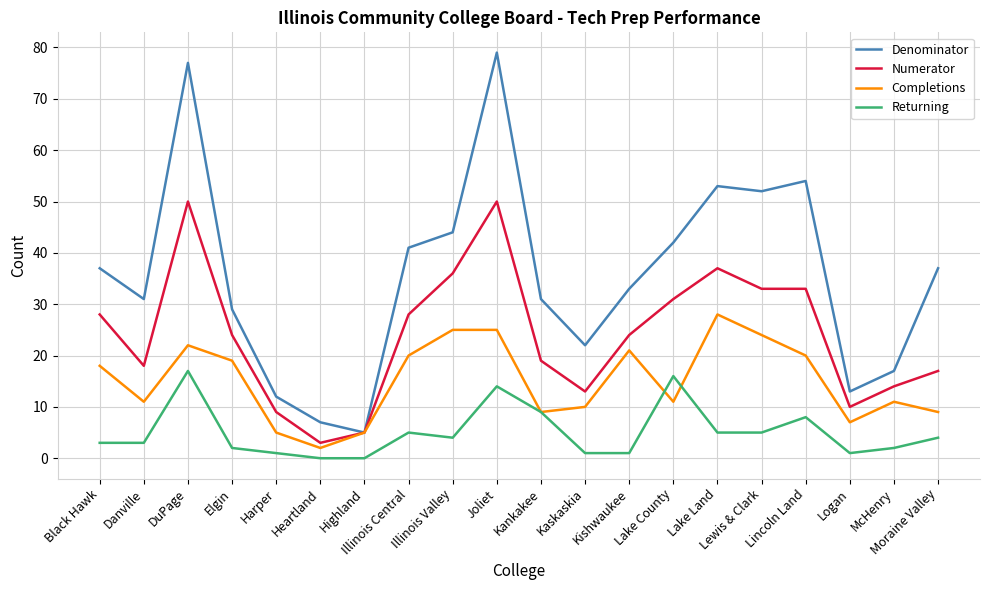

Count the number of data series in this chart.

4